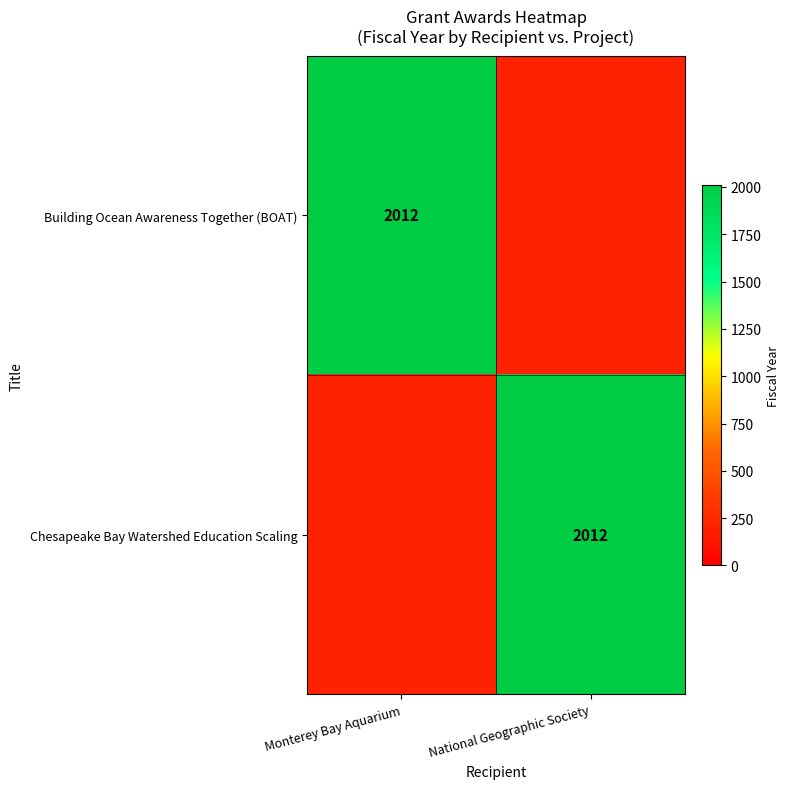

The Building Ocean Awareness Together (BOAT) series shows 3189 at Monterey Bay Aquarium. True or false?

False